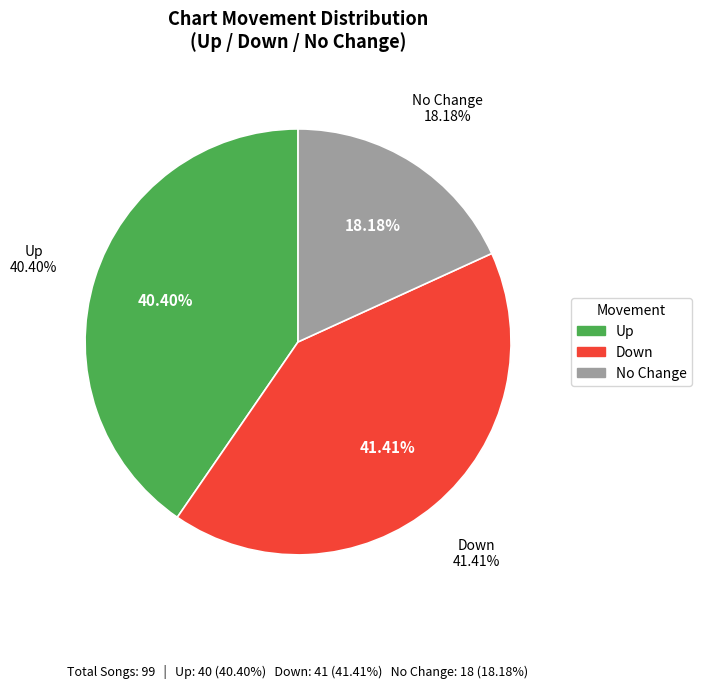

What portion of the pie excludes down?

58.6%